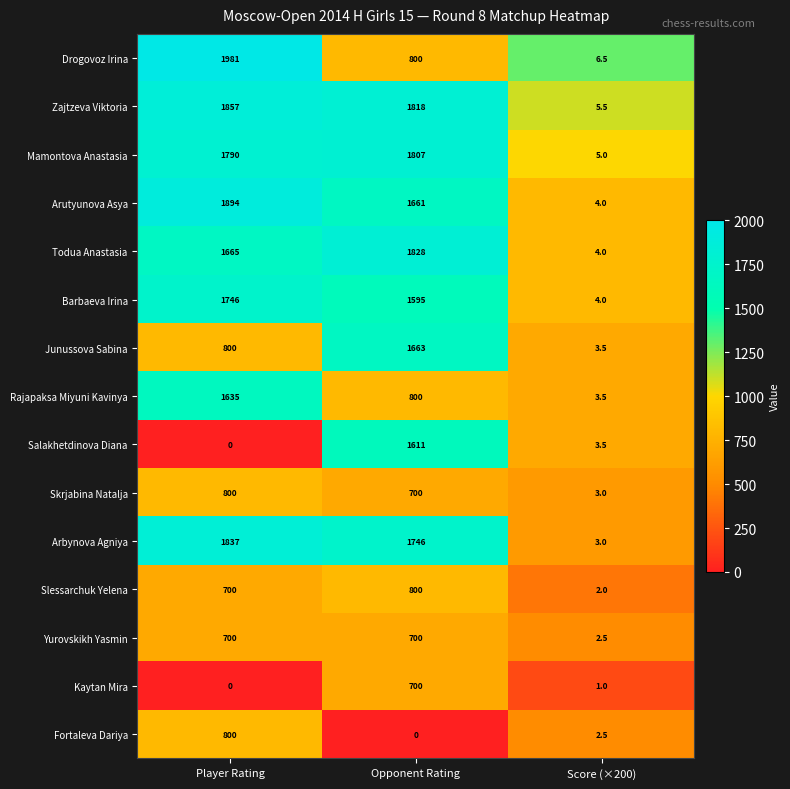

Is it true that Todua Anastasia equals 1828.0 at Opponent Rating?

True